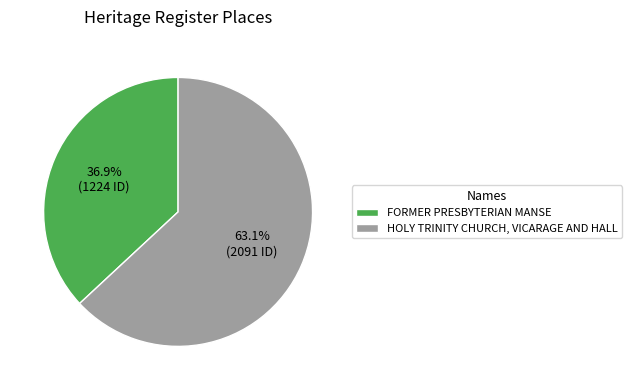

What is the total percentage of FORMER PRESBYTERIAN MANSE and HOLY TRINITY CHURCH, VICARAGE AND HALL?

100.0%